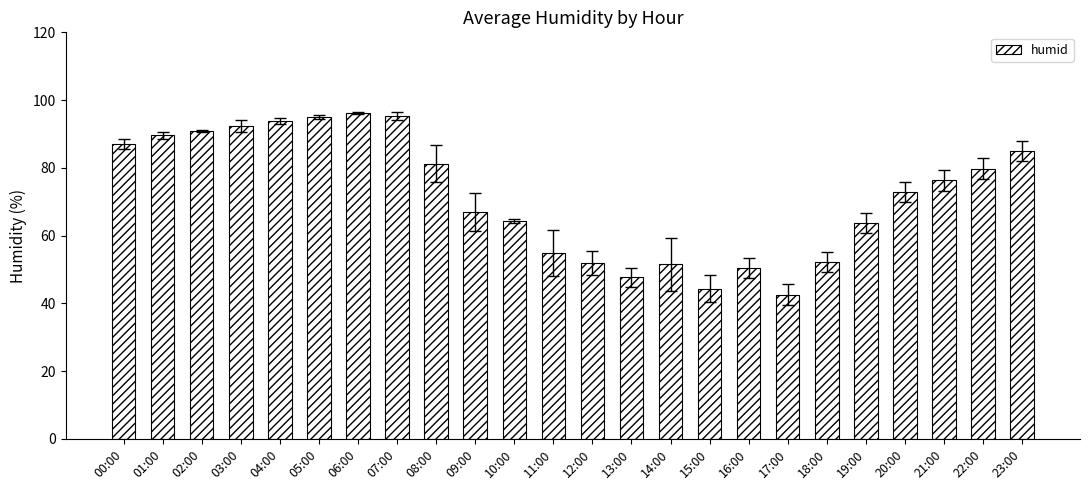

Read the value at 23:00.

85.0